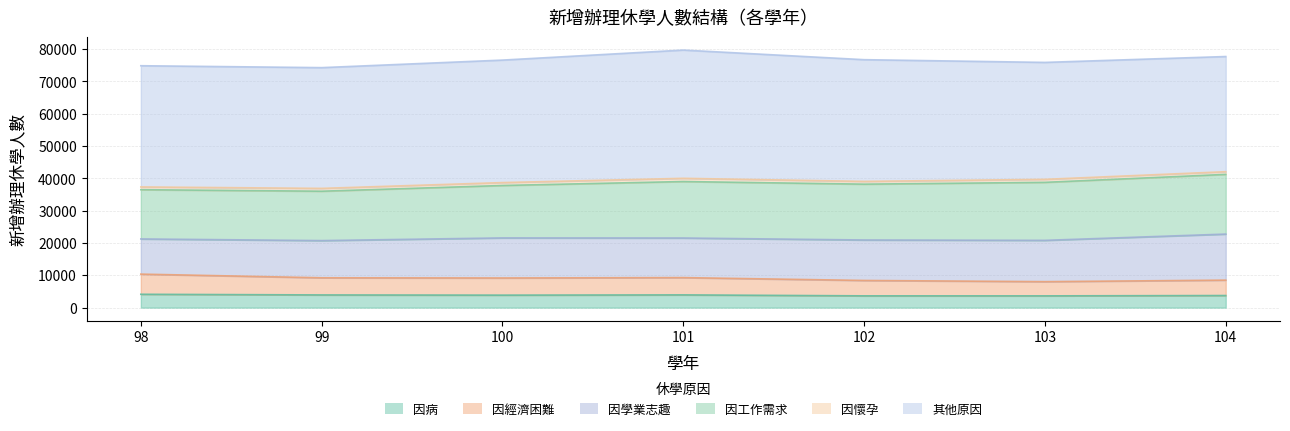

Read the 因工作需求 value at 104, to the nearest 100.

18500